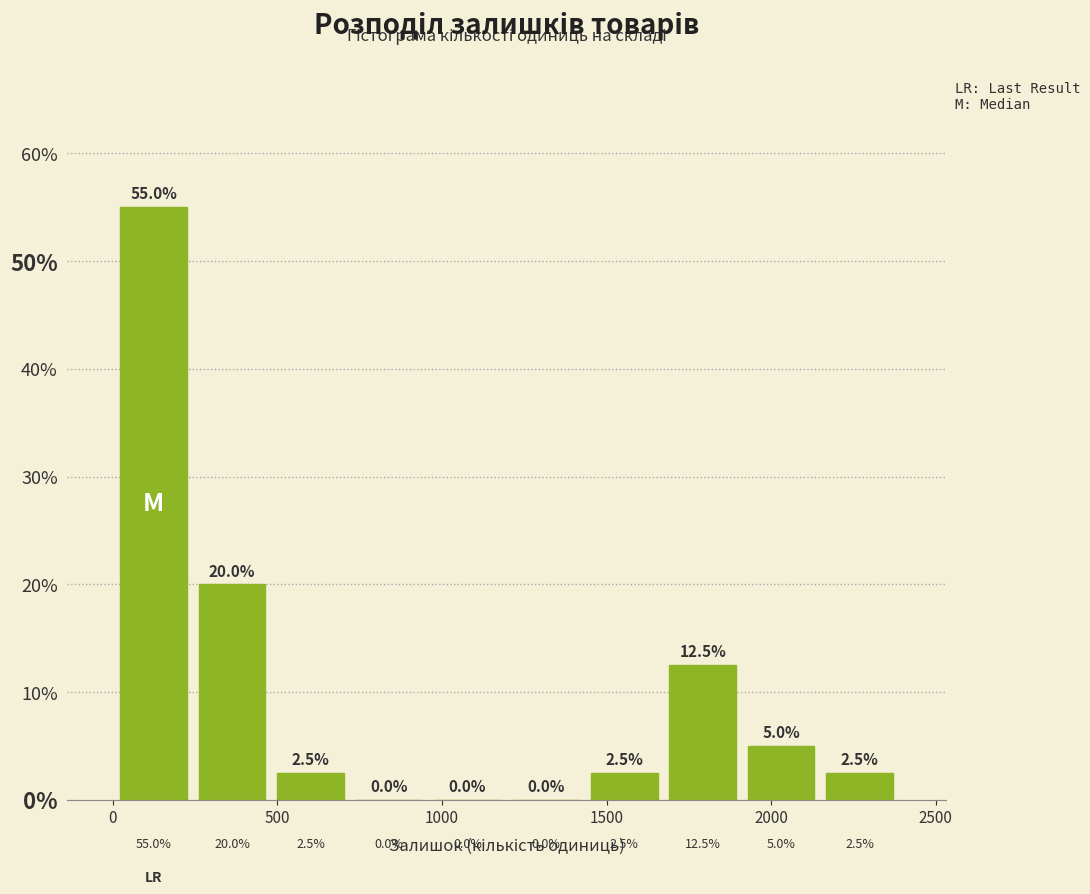

Reading left to right, list every bar in this chart as the range it spans on the x-axis followed by its height. The bar edges are not printed on the chart, so give them approximately, as read against the axis.

0 to 250: 55.0
250 to 500: 20.0
500 to 700: 2.5
700 to 950: 0.0
950 to 1200: 0.0
1200 to 1450: 0.0
1450 to 1650: 2.5
1650 to 1900: 12.5
1900 to 2150: 5.0
2150 to 2400: 2.5